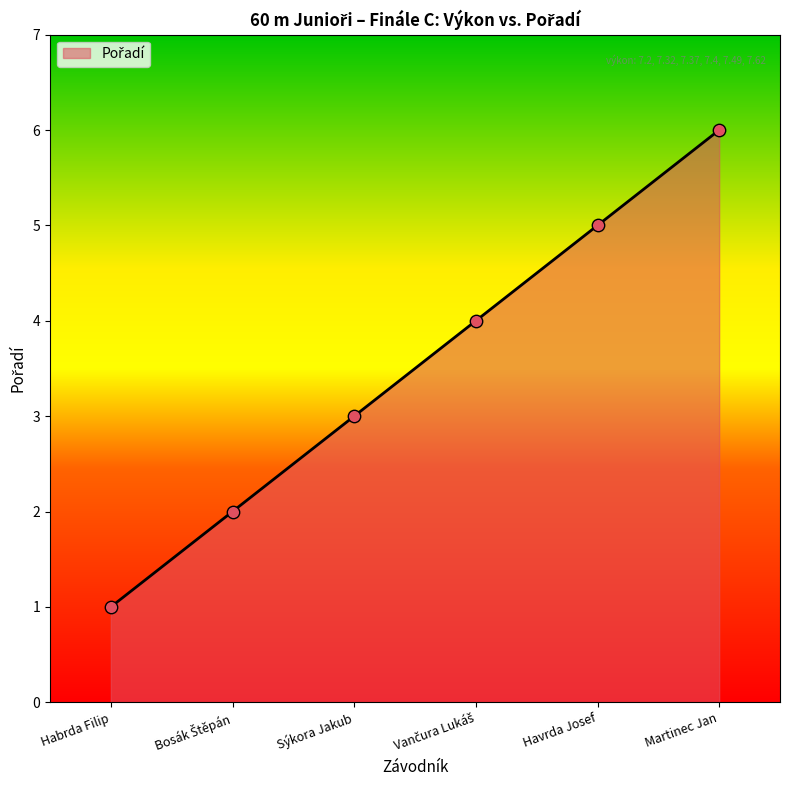

Which has a higher value, Sýkora Jakub or Martinec Jan?

Martinec Jan